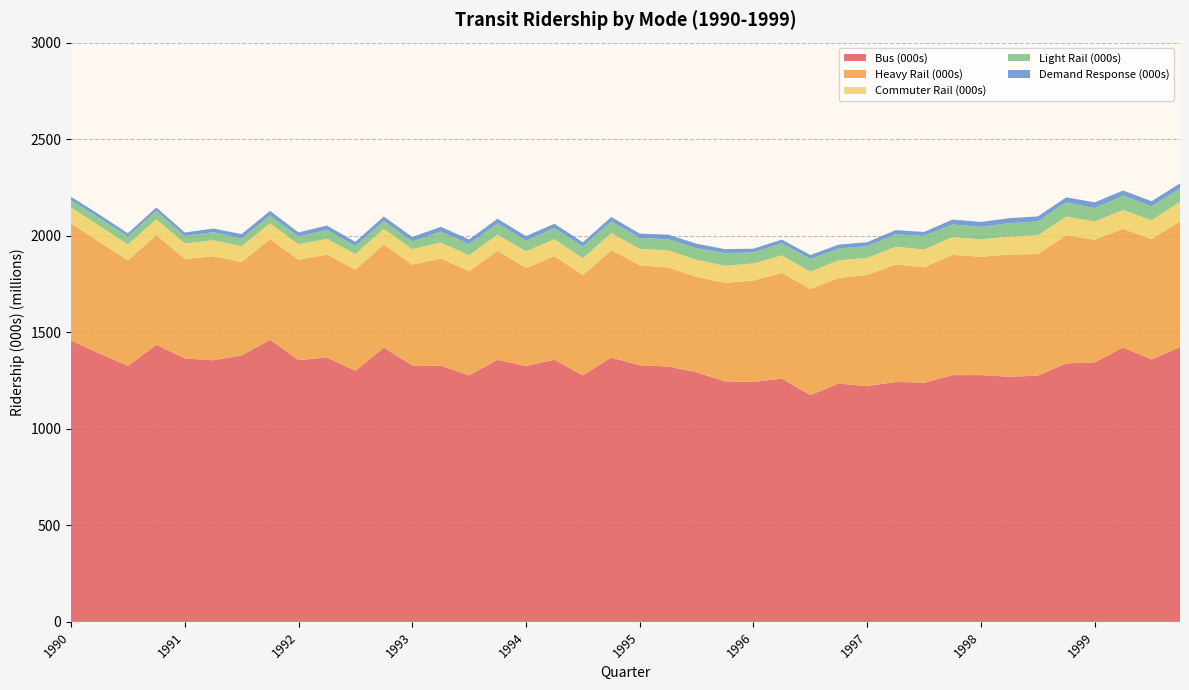

What is the minimum value for Bus (000s)?

1175.1